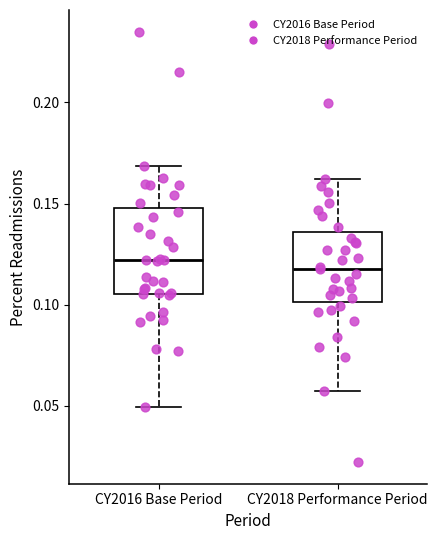

Comparing the boxes themselves (not the whiskers), which one is the tallest?

CY2016 Base Period